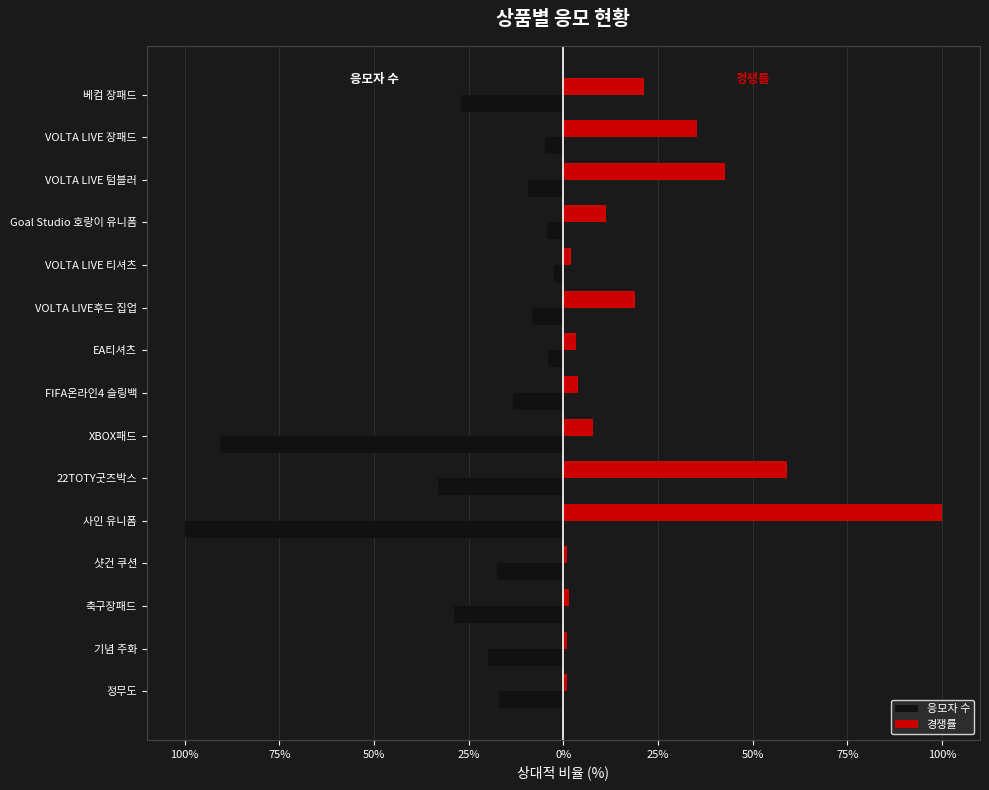

What are all the series names shown in the legend?

응모자 수, 경쟁률